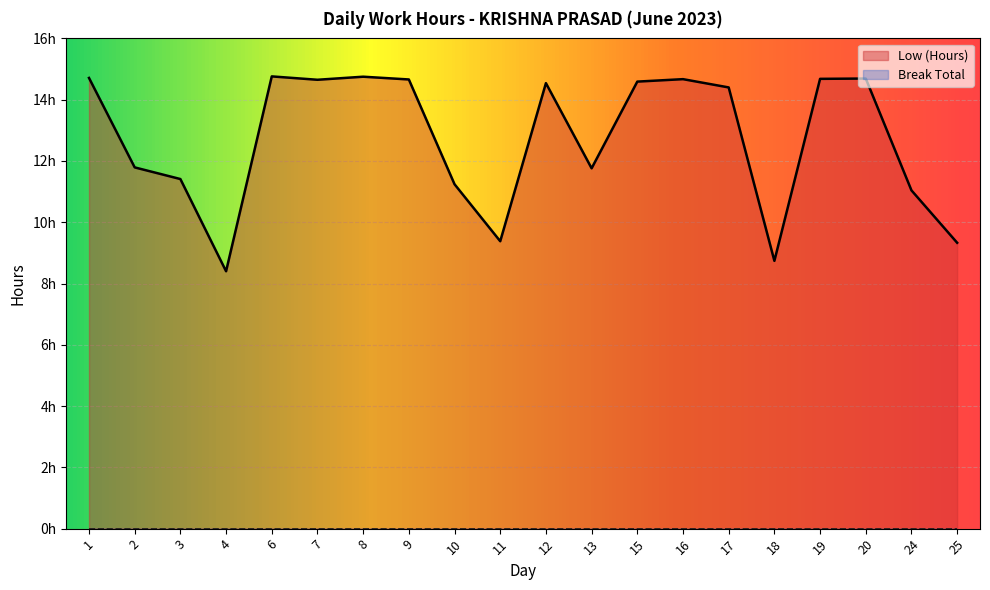

What is the sum of the values at 17 and 13?

26.2